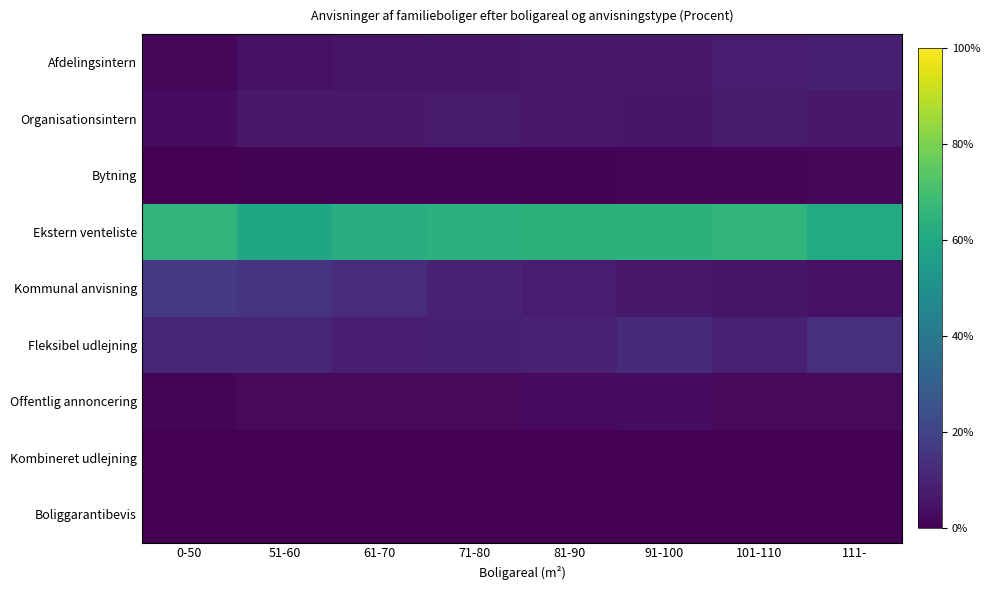

Between 51-60 and 71-80, which is larger?

71-80